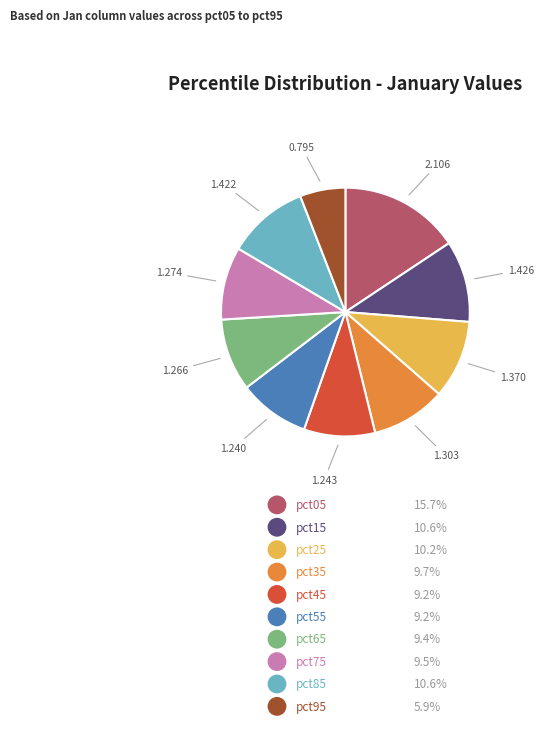

Does any single category account for the majority?

No